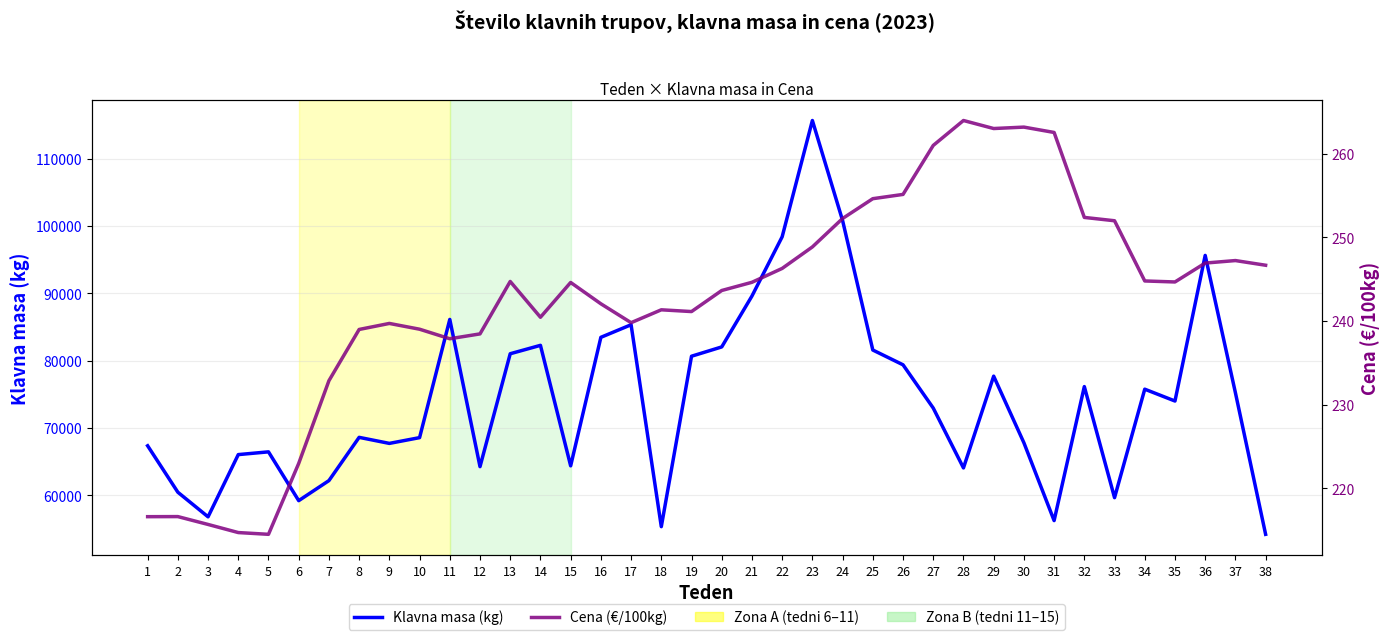

Where is the first local maximum for Klavna masa (kg)?

5